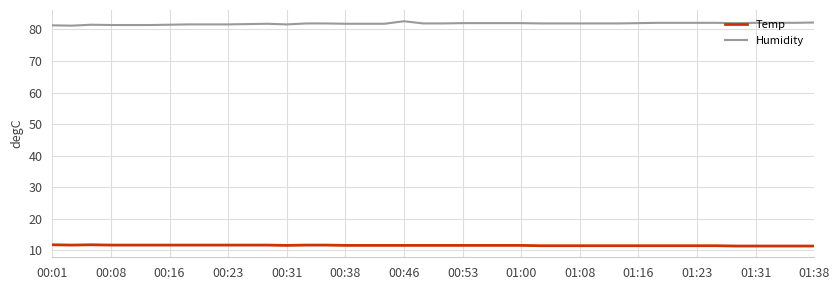

What is the sum of all Humidity values?

3273.6